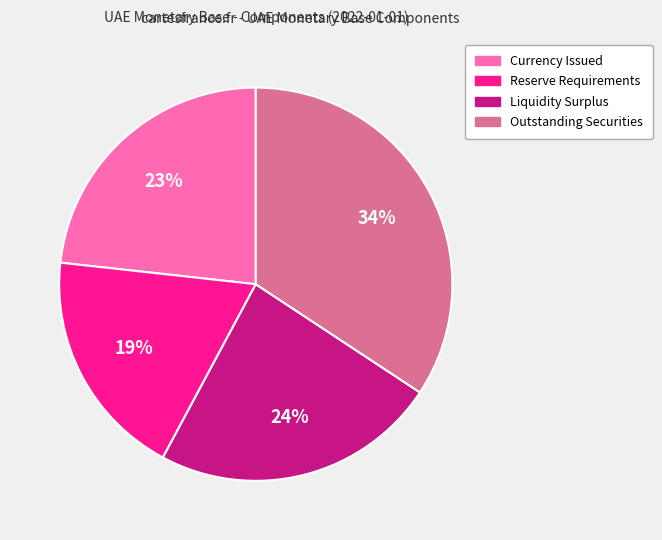

Is there any slice that represents more than half of the pie?

No